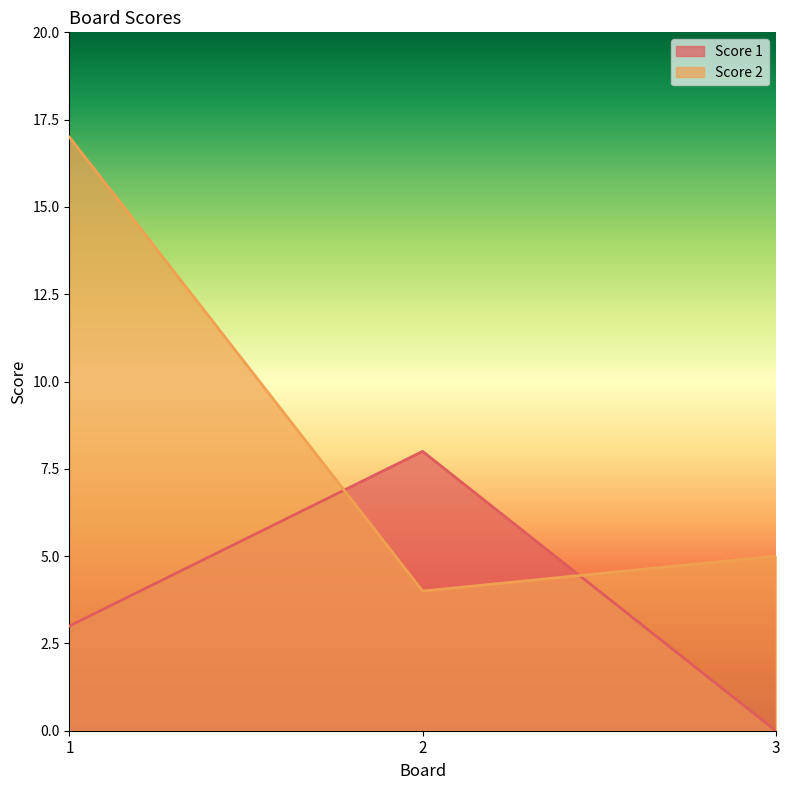

True or false: Score 1 has a value of 14 at 2.

False